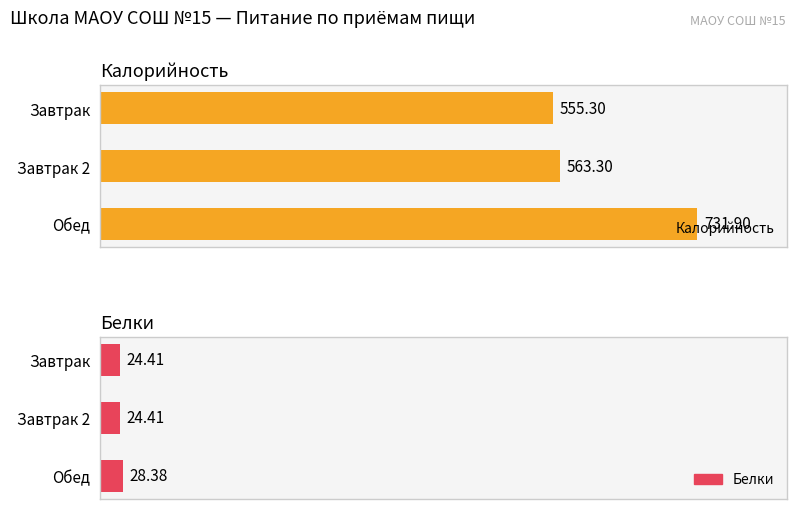

What is the difference between the maximum and minimum values in the Калорийность series?

176.6